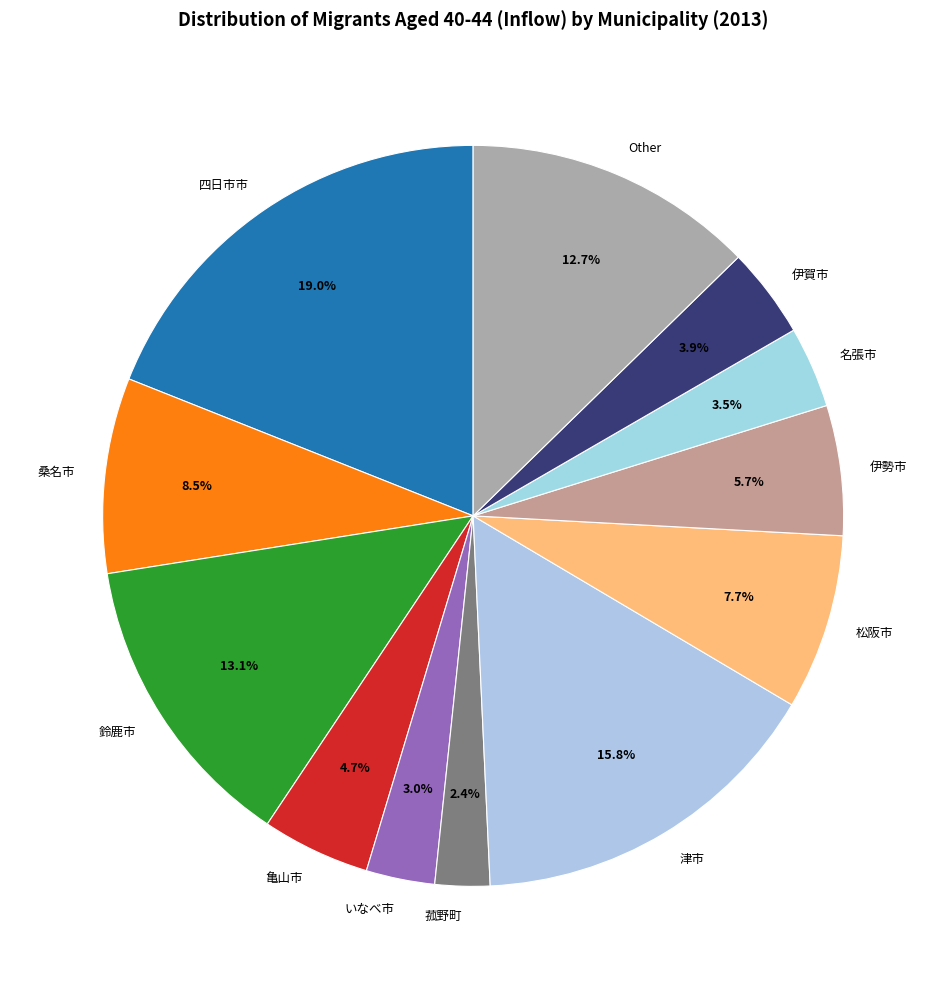

Does 津市 represent more than half of the total?

No